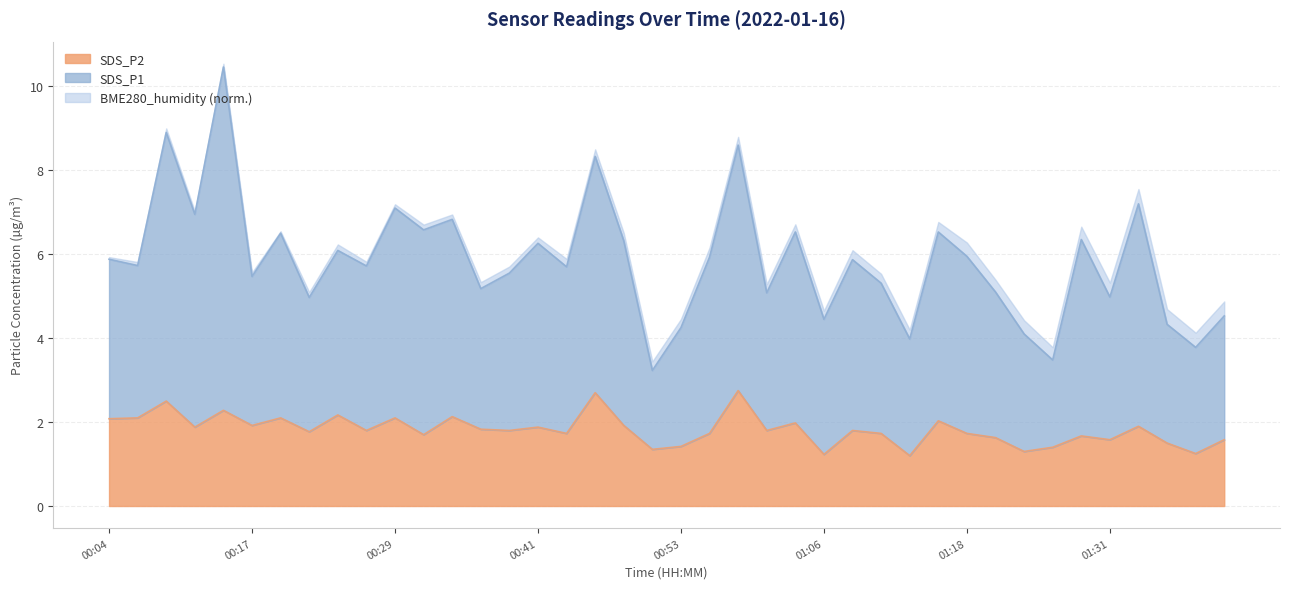

What is the maximum value for SDS_P2?

2.8